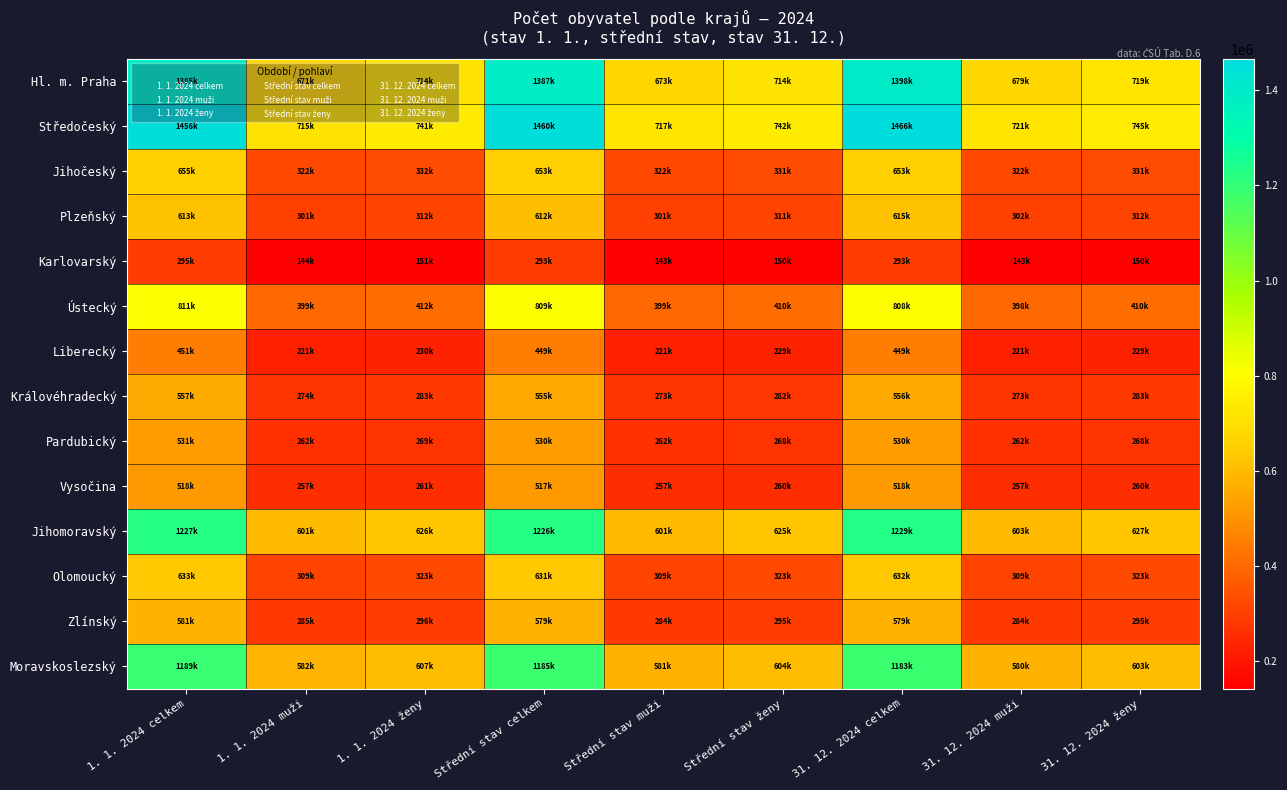

Which series changed the most between Střední stav ženy and 31. 12. 2024 ženy?

Hl. m. Praha